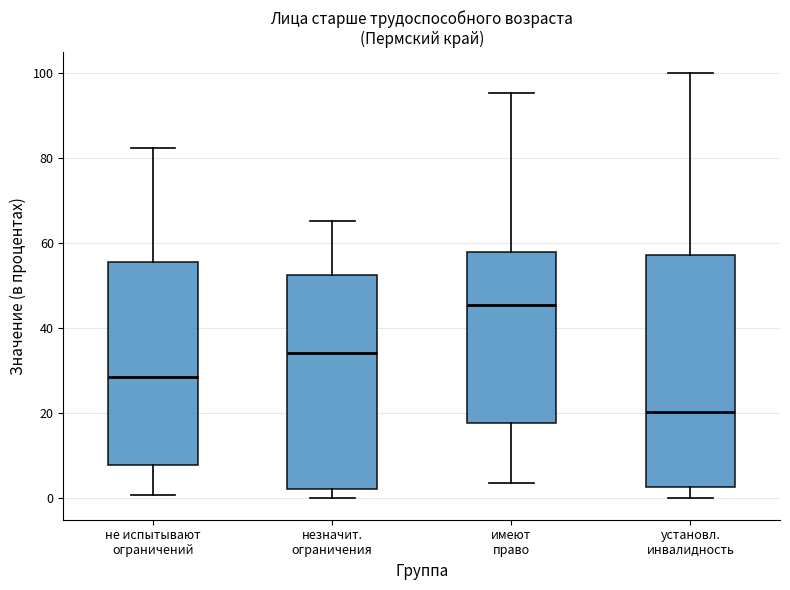

Reading left to right, transcribe this box plot: for each box, give where its median line is, the range the box spans, and where its two whiskers end, as read against the y-axis. The values are not printed on the chart, so give them approximately, as read against the axis.

не испытывают ограничений: median 28, box 8 to 56, whiskers 0 to 82
незначит. ограничения: median 34, box 2 to 52, whiskers 0 to 66
имеют право: median 46, box 18 to 58, whiskers 4 to 96
установл. инвалидность: median 20, box 2 to 58, whiskers 0 to 100